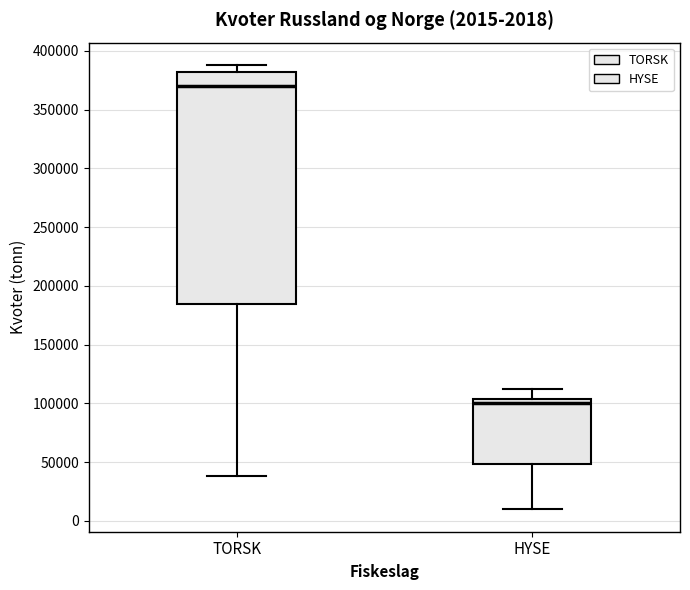

Which box's median line is the highest?

TORSK